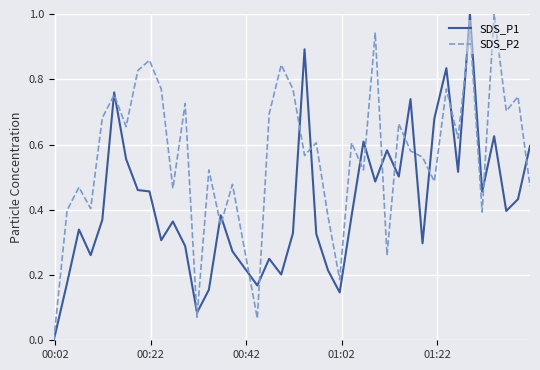

Rank the series by their average value, from highest to lowest.

SDS_P2, SDS_P1